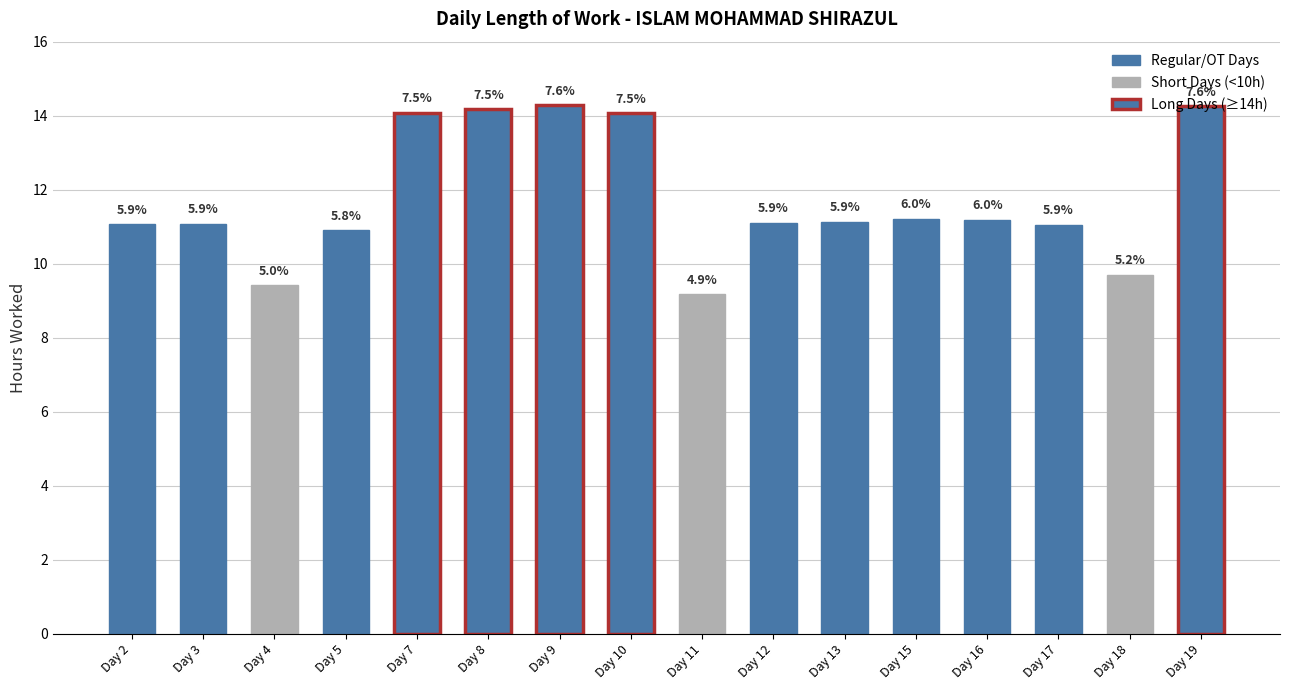

What is the difference between the second highest and second lowest values?

4.8